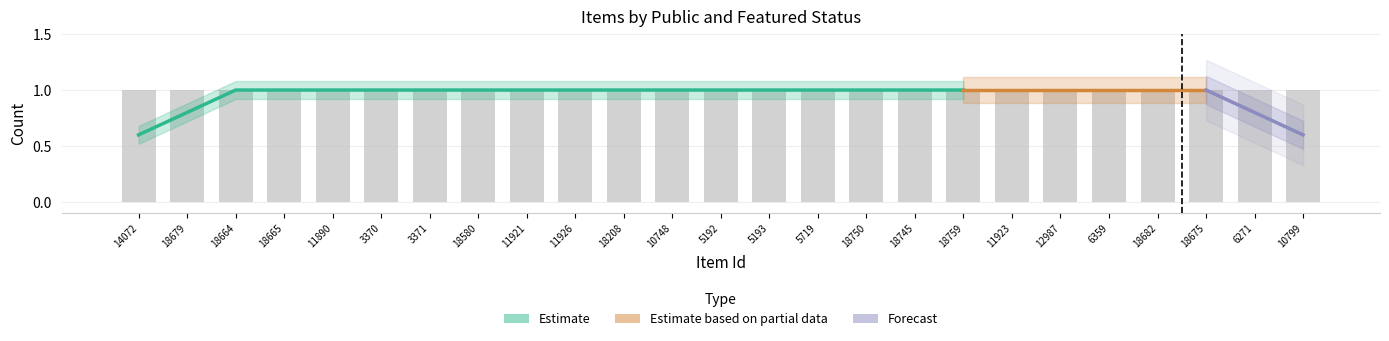

Reading left to right, what are all the values shown in this chart?

public: 14072=1	18679=1	18664=1	18665=1	11890=1	3370=1	3371=1	18580=1	11921=1	11926=1	18208=1	10748=1	5192=1	5193=1	5719=1	18750=1	18745=1	18759=1	11923=1	12987=1	6359=1	18682=1	18675=1	6271=1	10799=1
featured: 14072=0	18679=0	18664=0	18665=0	11890=0	3370=0	3371=0	18580=0	11921=0	11926=0	18208=0	10748=0	5192=0	5193=0	5719=0	18750=0	18745=0	18759=0	11923=0	12987=1	6359=0	18682=0	18675=0	6271=0	10799=0